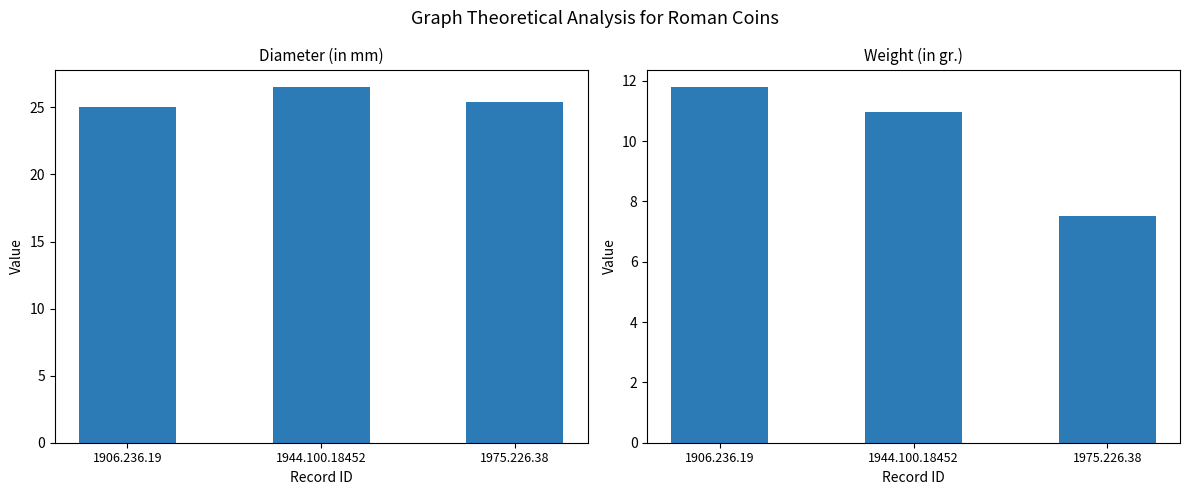

List the labels in order of Weight (in gr.) value, smallest first.

1975.226.38, 1944.100.18452, 1906.236.19